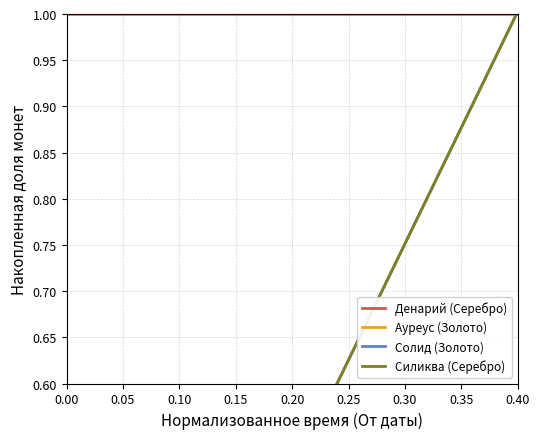

Is it true that Солид (Золото) equals 0 at 0.05?

False